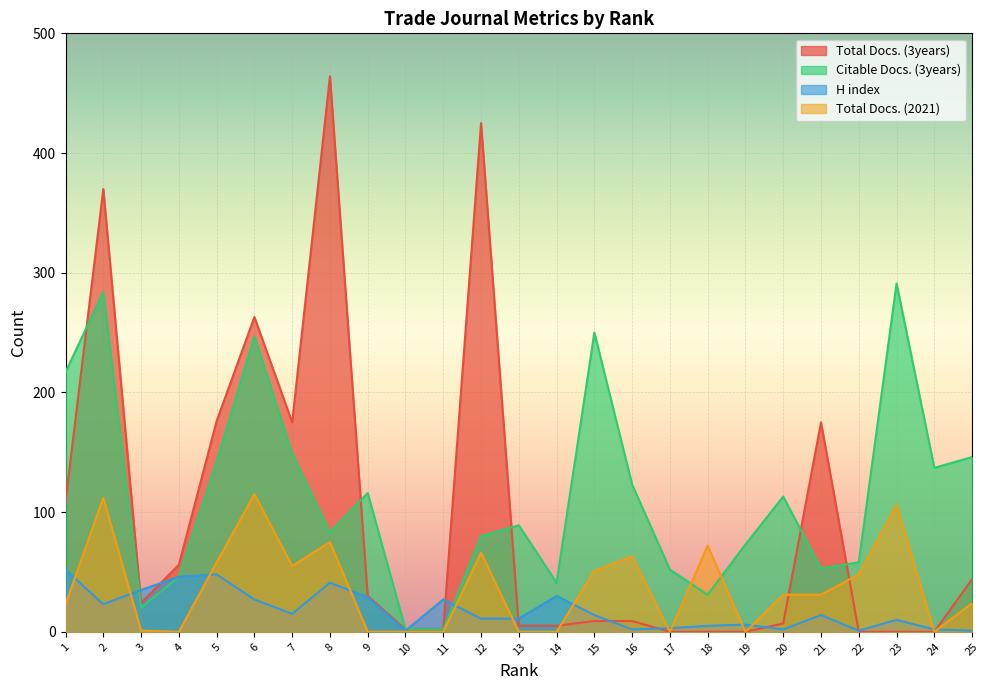

The value of Total Docs. (2021) at 20 is 43. True or false?

False